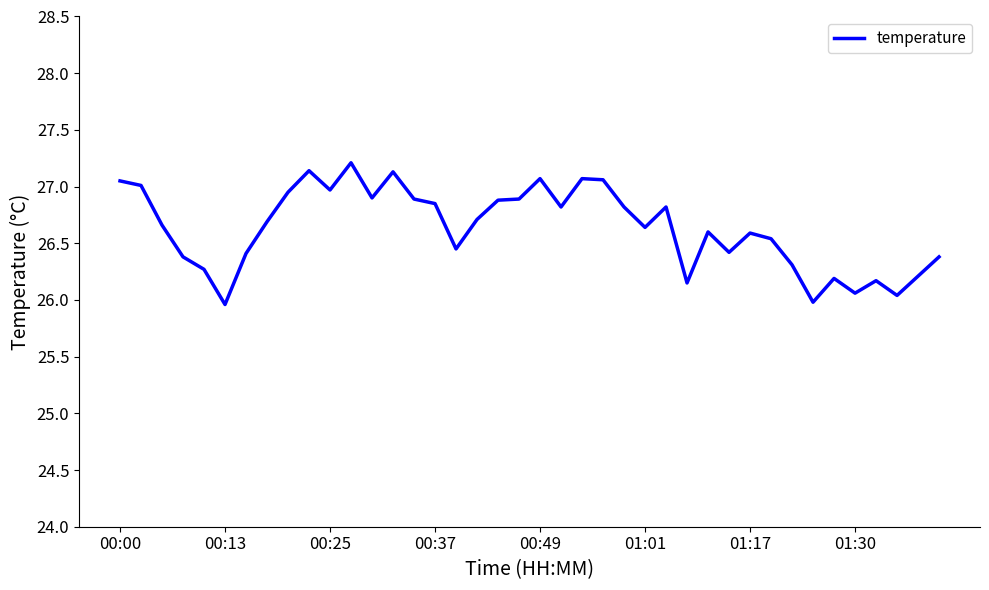

What is the minimum value shown in the chart?

26.0